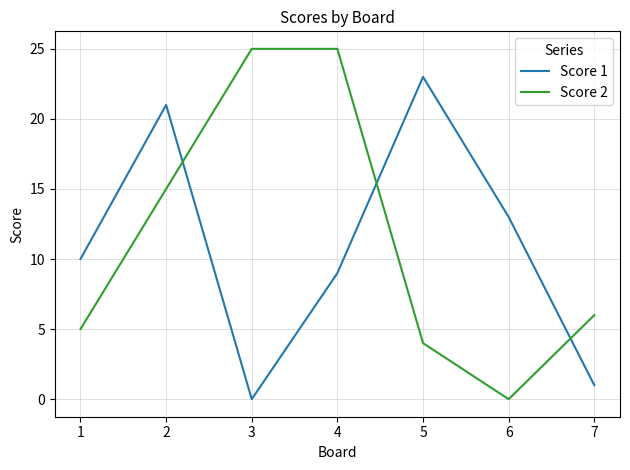

Rank the series by their average value, from highest to lowest.

Score 2, Score 1